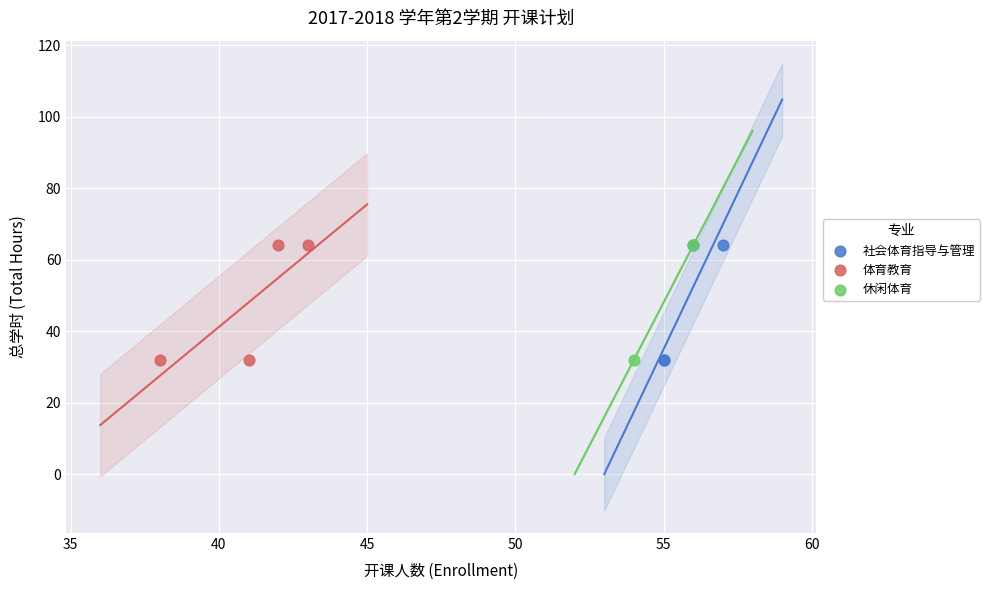

What are all the series names shown in the legend?

社会体育指导与管理, 体育教育, 休闲体育